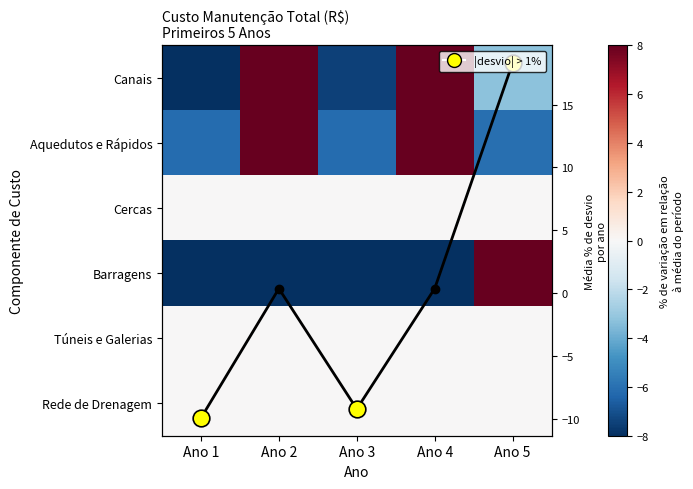

Is it true that Média % desvio equals 0.4 at Ano 4?

True